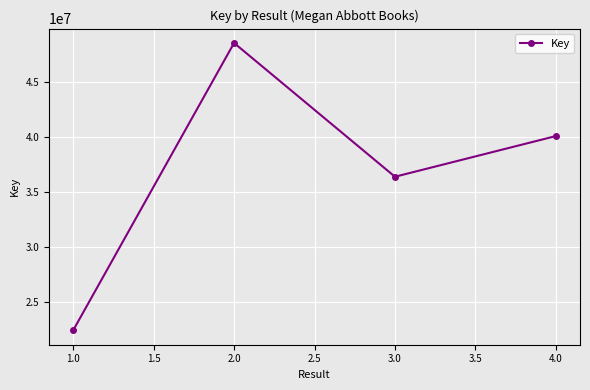

How many categories are shown in the chart?

4